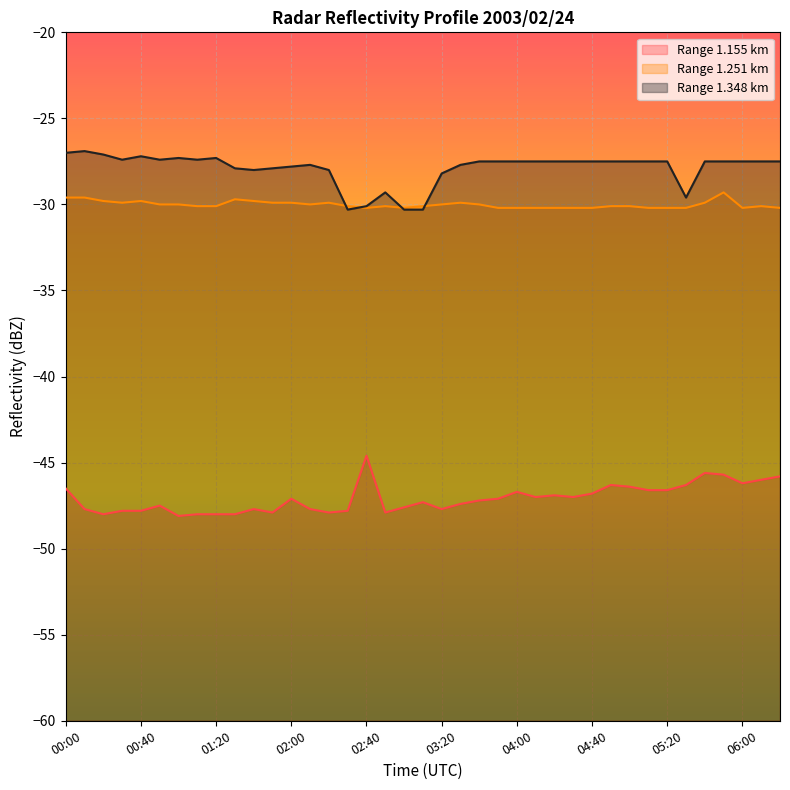

Which series has the largest total across all categories?

Range 1.348 km